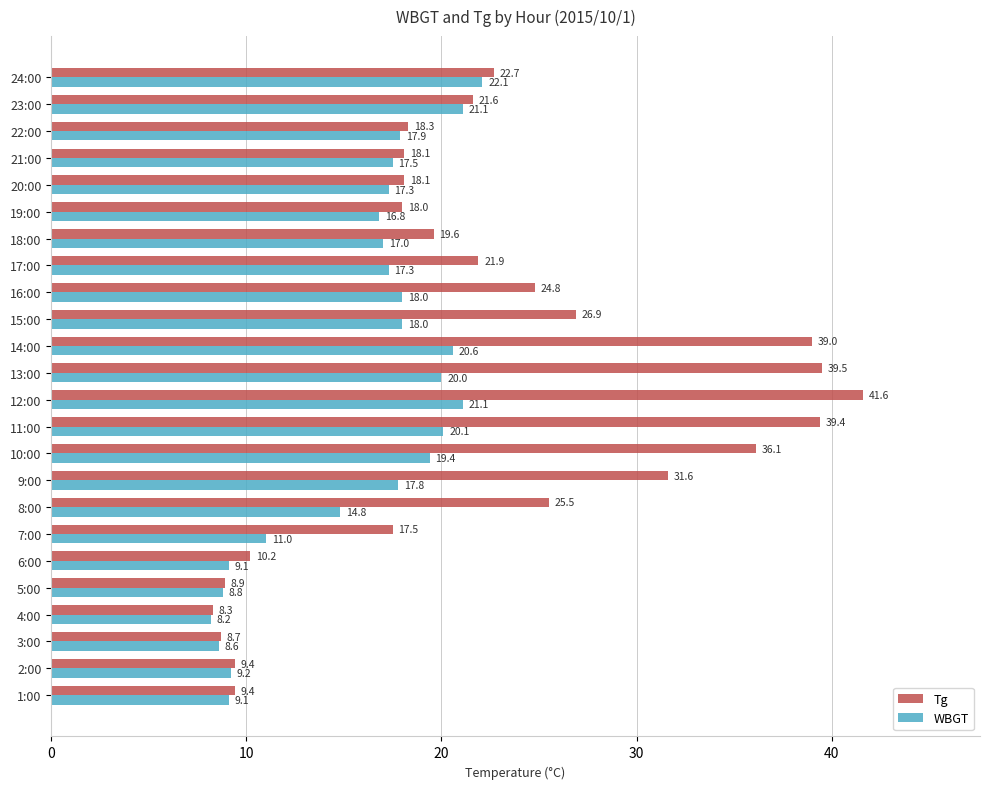

What is the approximate value of WBGT at 11:00?

20.1